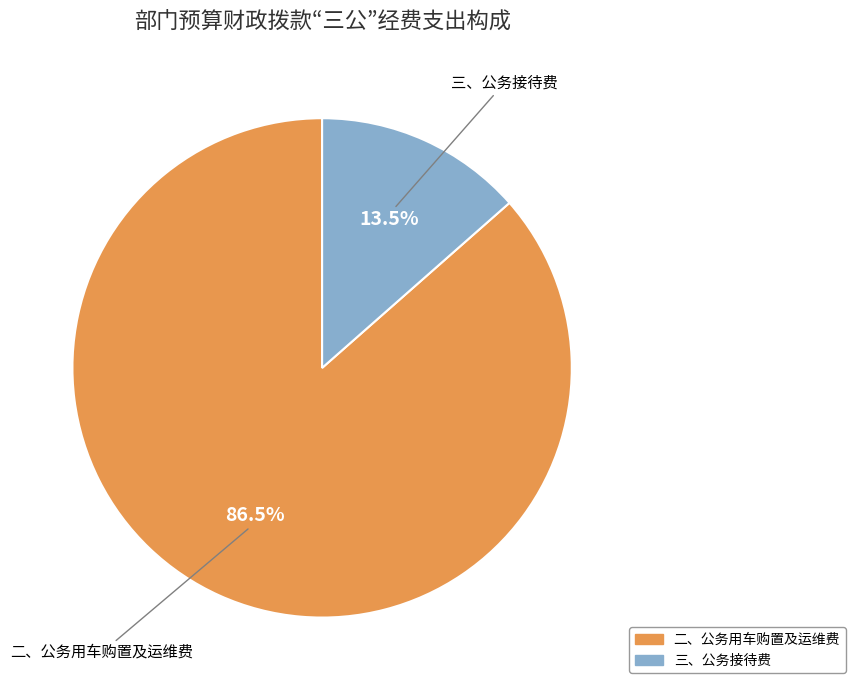

To the nearest percent, what is the difference between the largest and smallest slice percentages?

73%